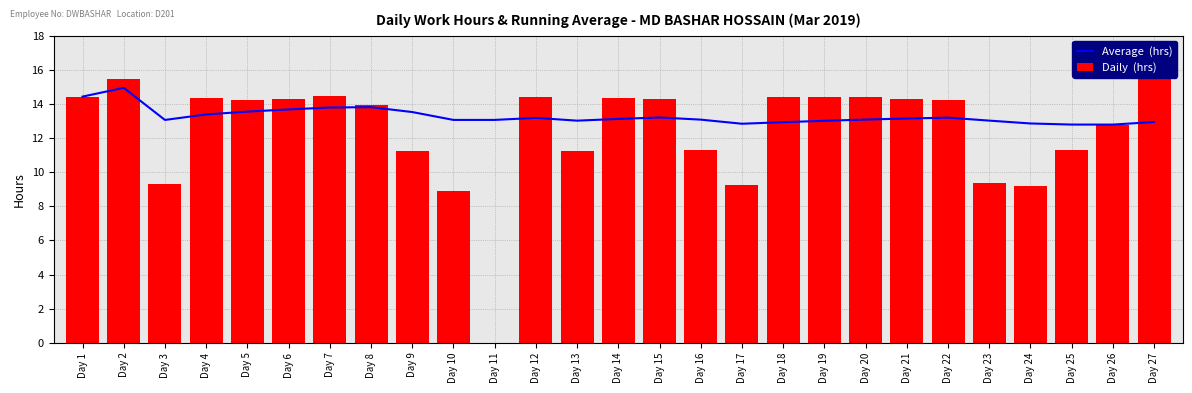

Is it true that Average  (hrs) equals 20.9 at Day 6?

False